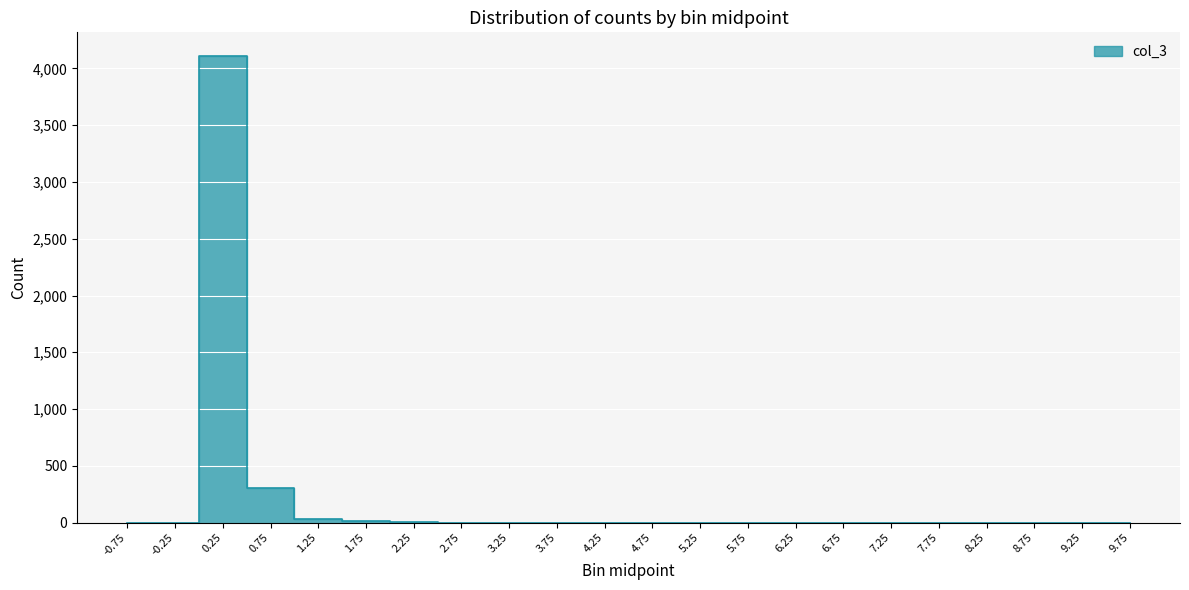

True or false: the data shows 1760 at -0.75.

False